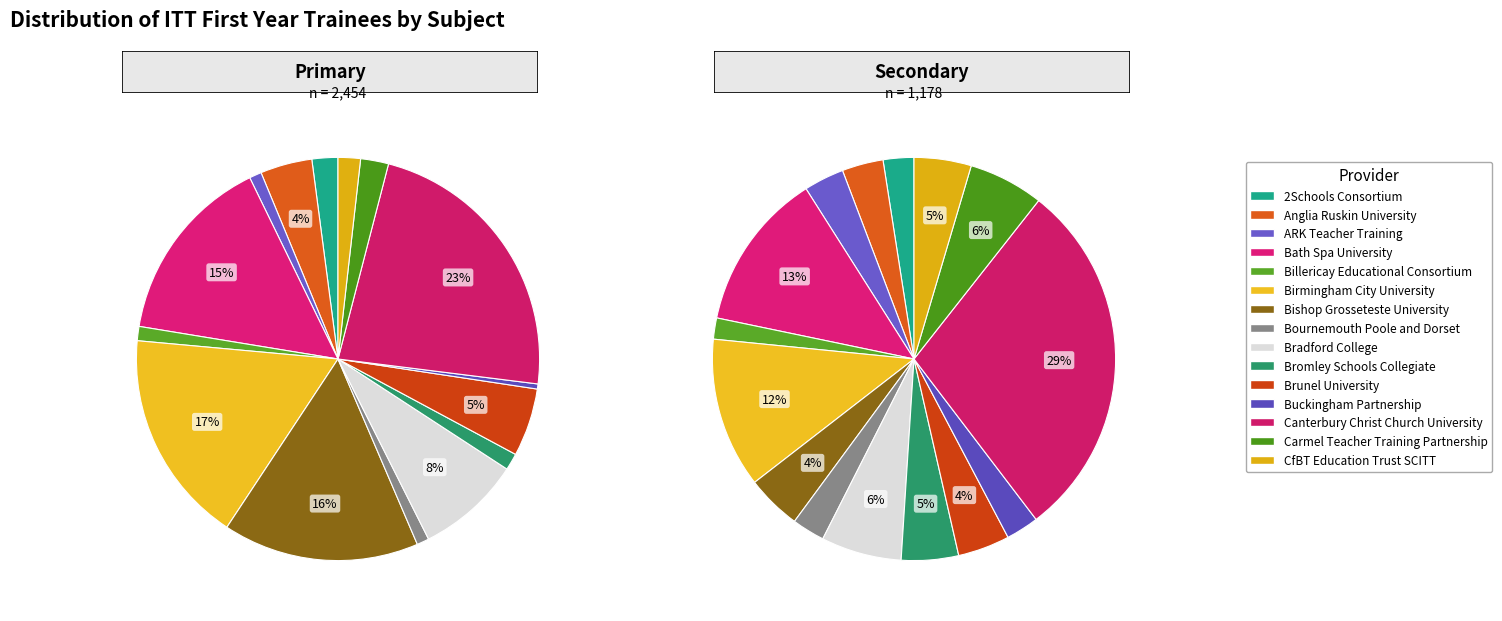

How many slices are in this pie chart?

15